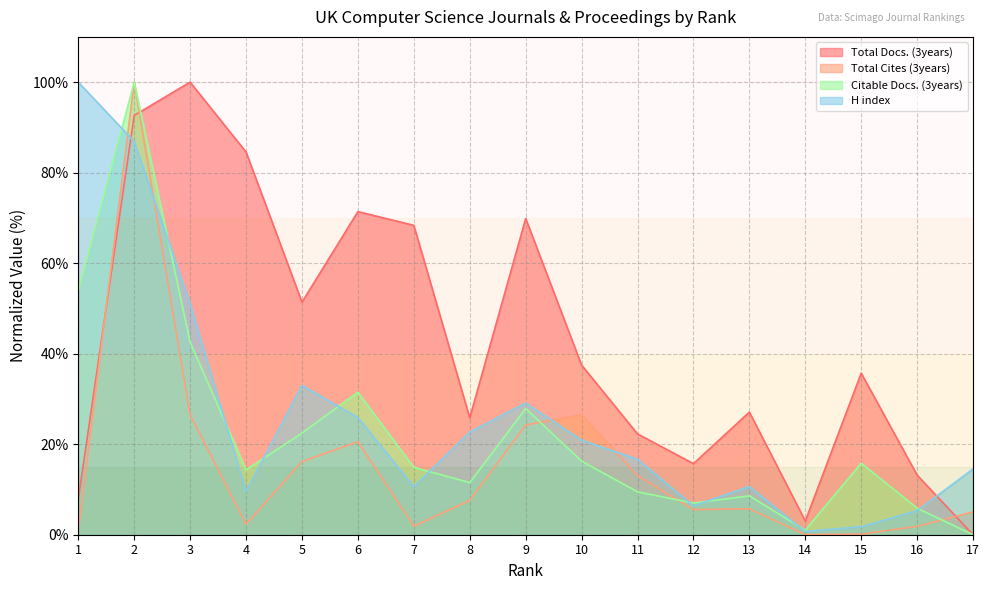

At which label does Total Docs. (3years) first exceed 35?

2